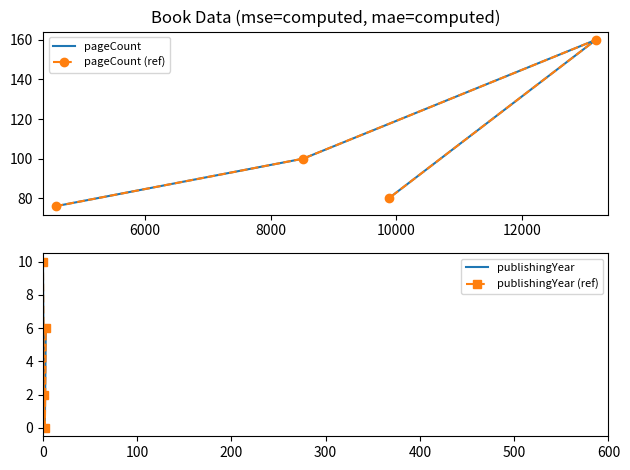

Is this an area chart (filled region under the line)?

No